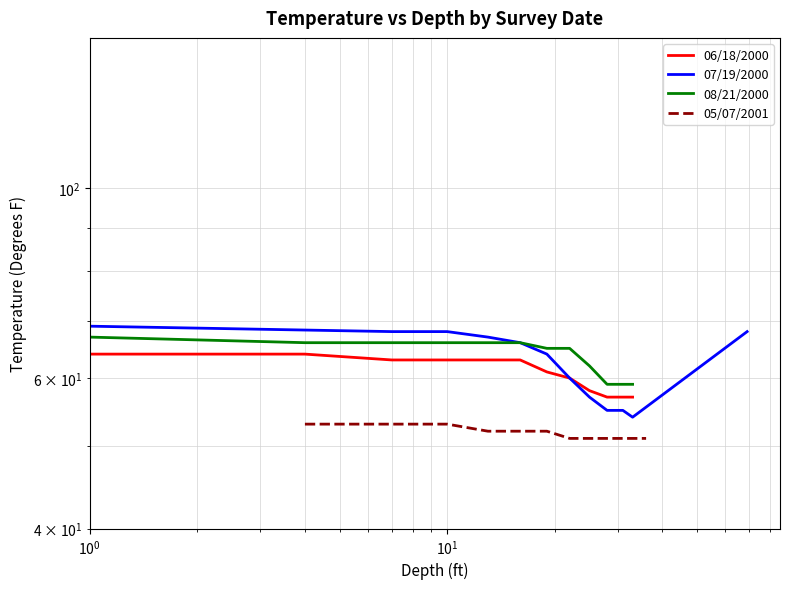

Which series changed the most between $\mathdefault{10^{-1}}$ and $\mathdefault{10^{2}}$?

07/19/2000